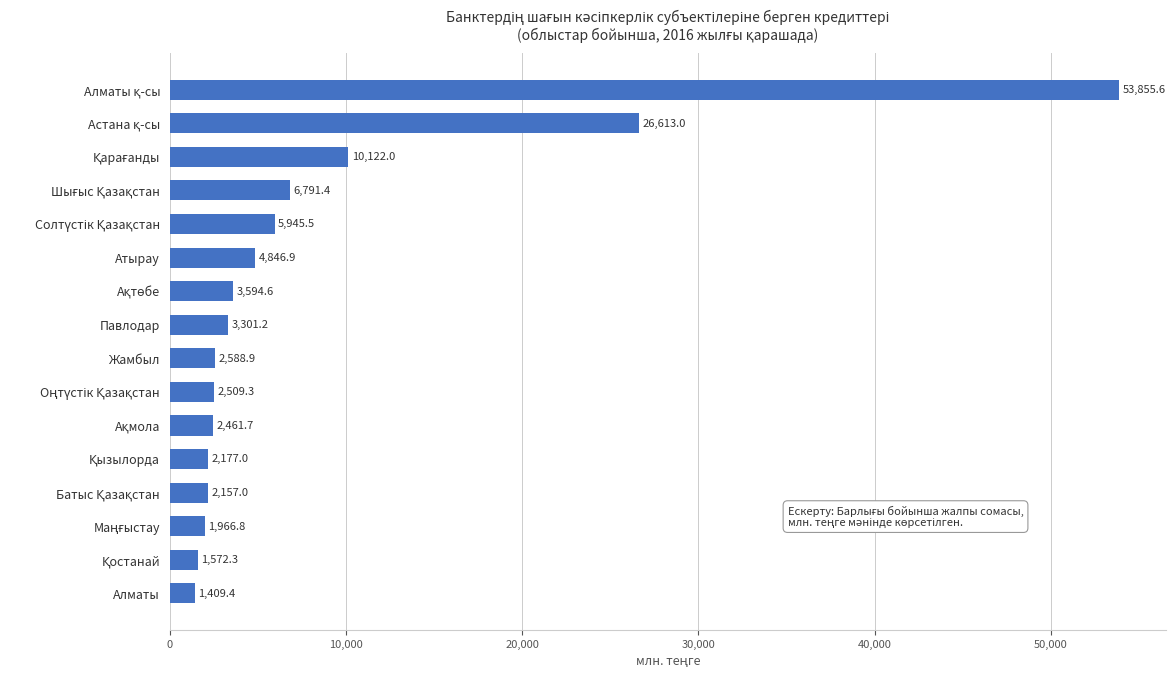

Reading top to bottom, extract all data points from this chart.

53855.6	26613.0	10122.0	6791.4	5945.5	4846.9	3594.6	3301.2	2588.9	2509.3	2461.7	2177.0	2157.0	1966.8	1572.3	1409.4